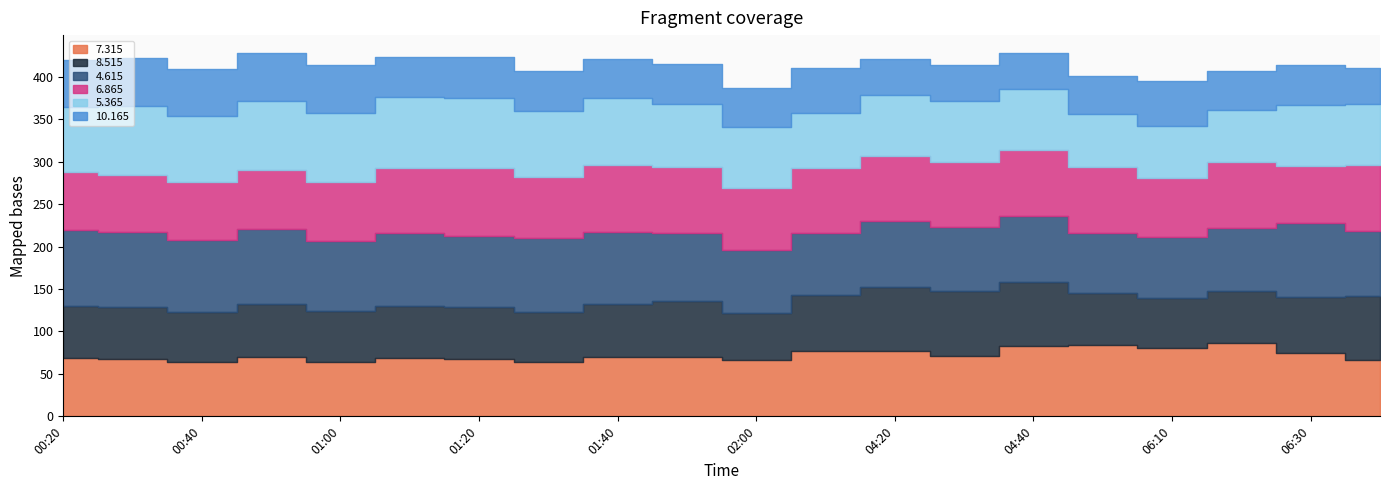

What is the total value across all series at 06:20?

406.3